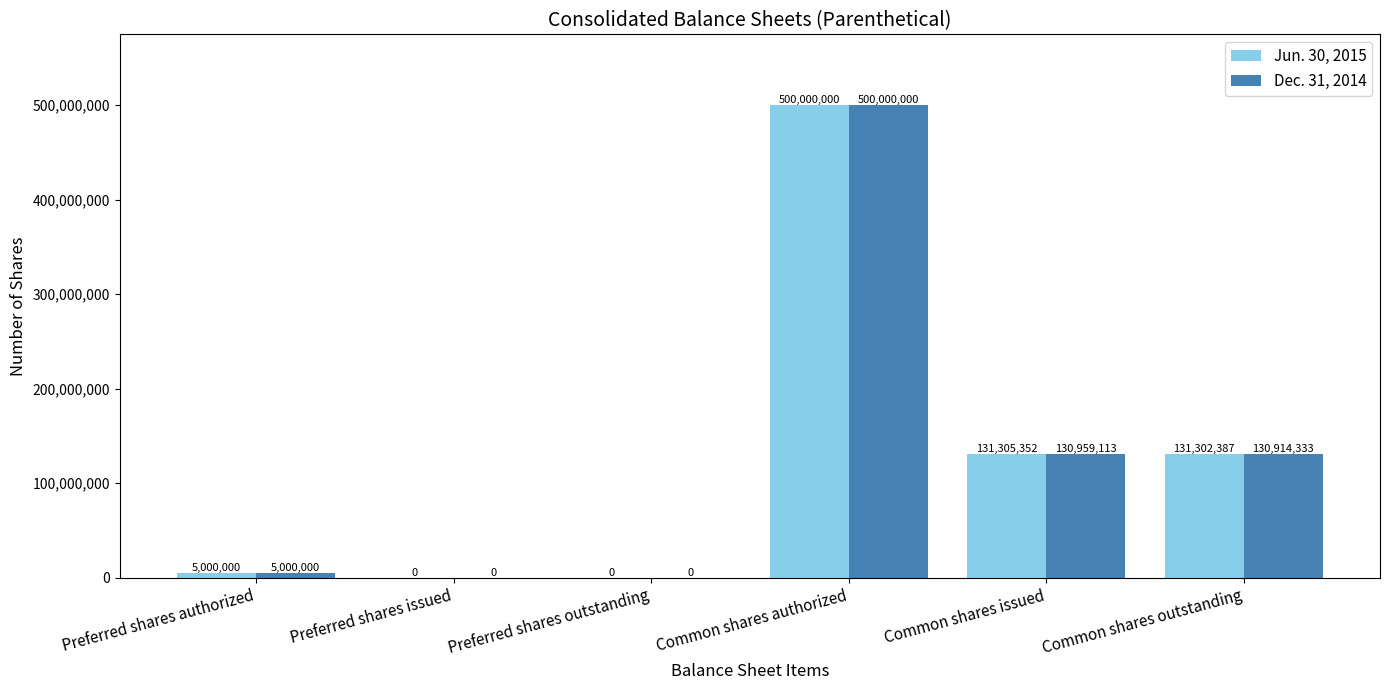

Reading right to left, what are all the values shown in this chart?

Jun. 30, 2015: Common shares outstanding=131302387	Common shares issued=131305352	Common shares authorized=500000000	Preferred shares outstanding=0	Preferred shares issued=0	Preferred shares authorized=5000000
Dec. 31, 2014: Common shares outstanding=130914333	Common shares issued=130959113	Common shares authorized=500000000	Preferred shares outstanding=0	Preferred shares issued=0	Preferred shares authorized=5000000